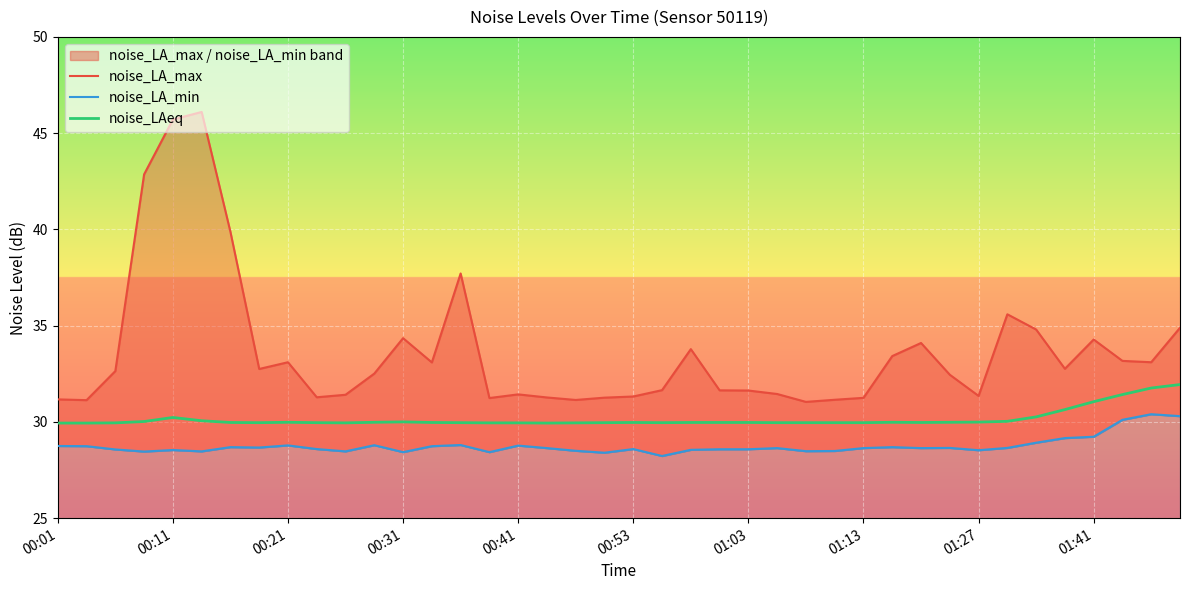

What is the minimum value for noise_LAeq?

29.9